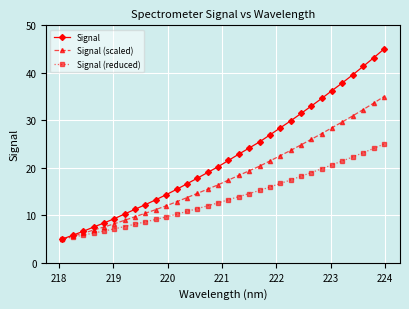

Which series has the largest range (max minus min)?

Signal